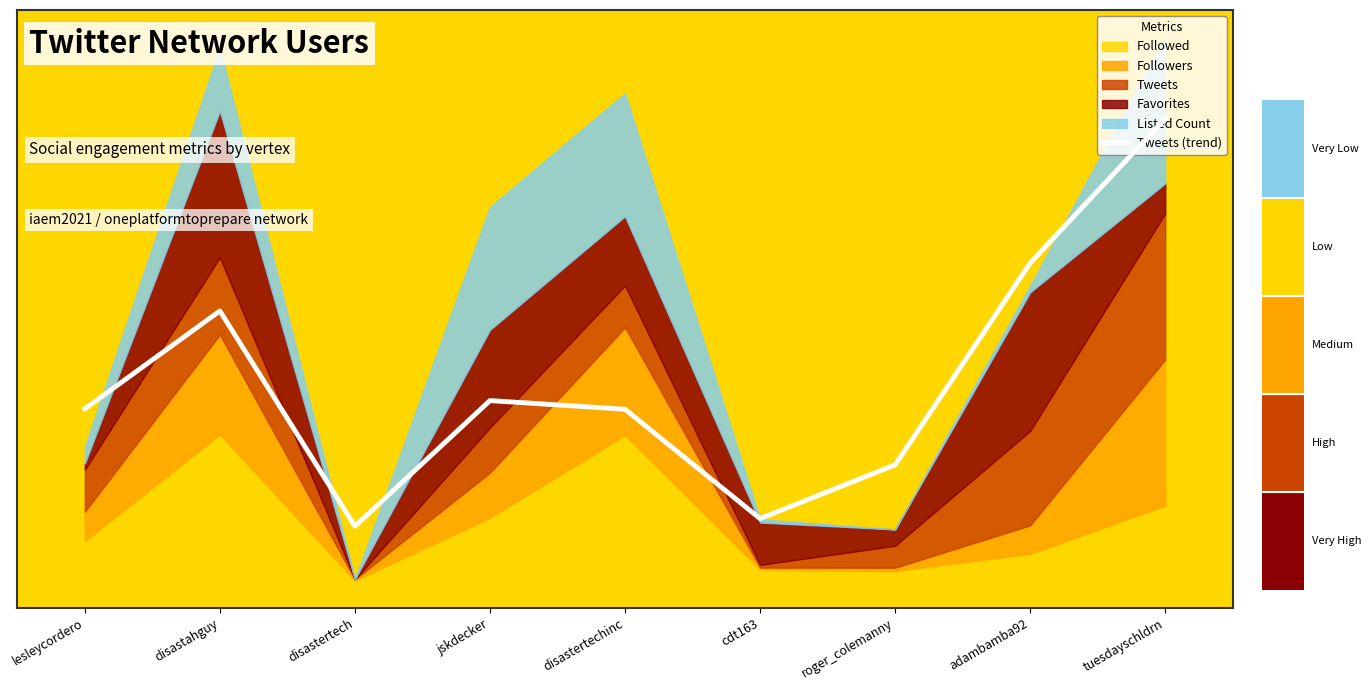

Rank the categories by value from highest to lowest.

tuesdayschldrn, adambamba92, disastahguy, jskdecker, lesleycordero, disastertechinc, roger_colemanny, cdt163, disastertech